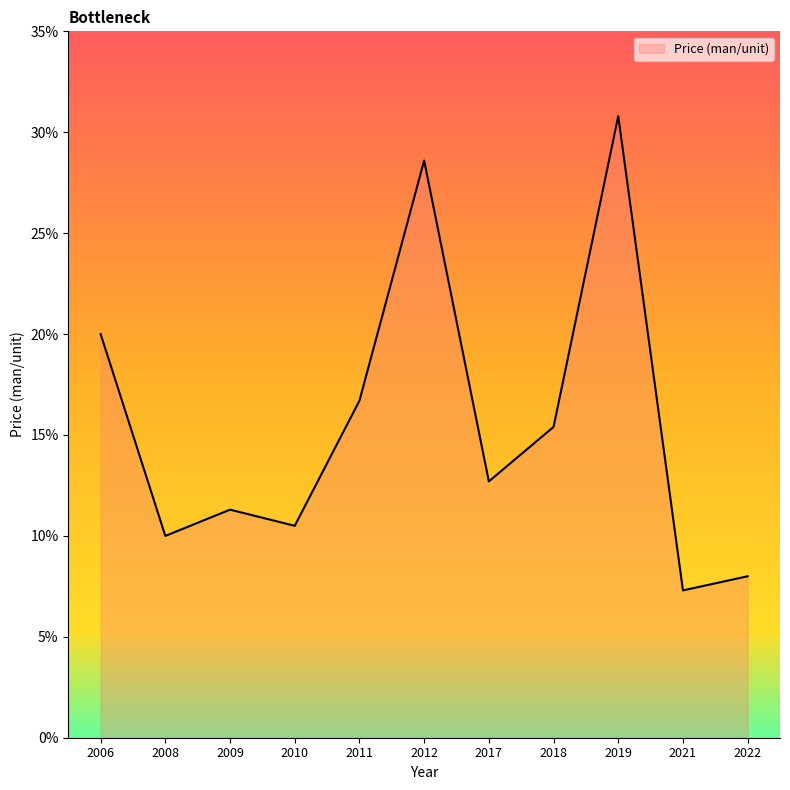

Rank the categories by value from lowest to highest.

2021, 2022, 2008, 2010, 2009, 2017, 2018, 2011, 2006, 2012, 2019